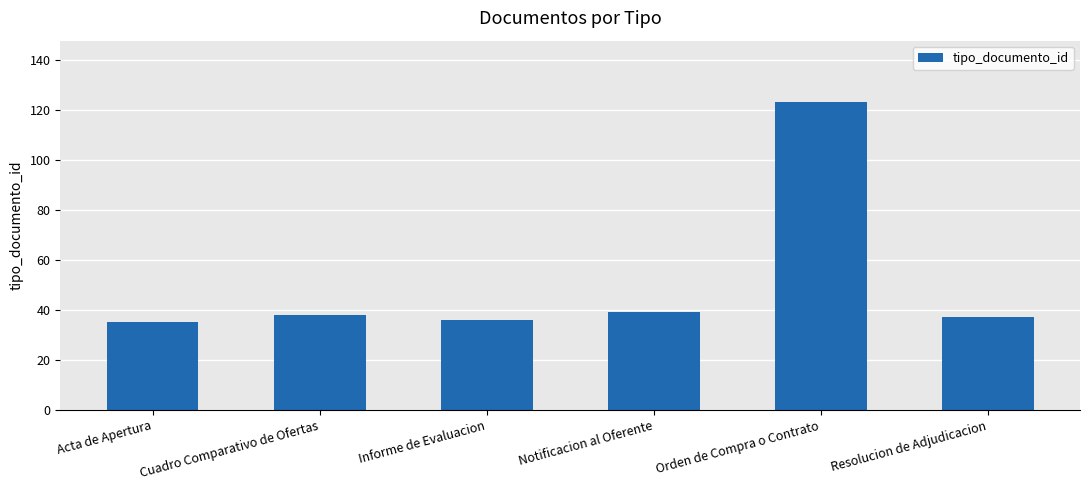

What is the value of the 5th bar from the left?

123